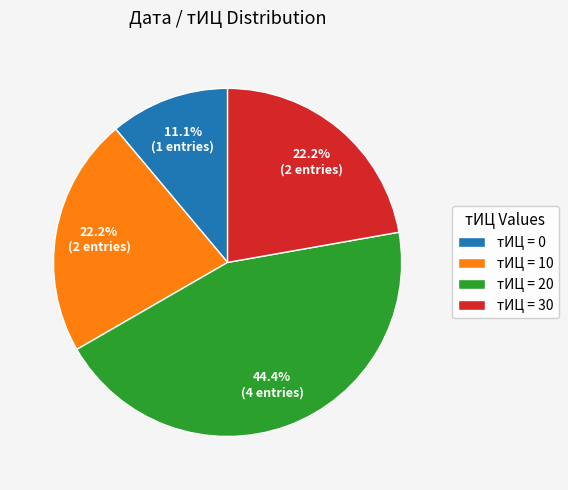

How many segments does this pie chart have?

4